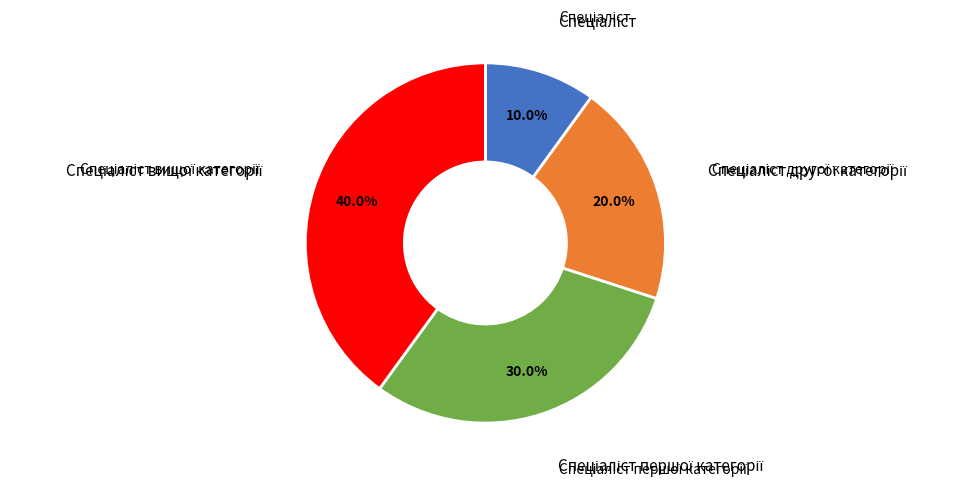

Does any single category account for the majority?

No